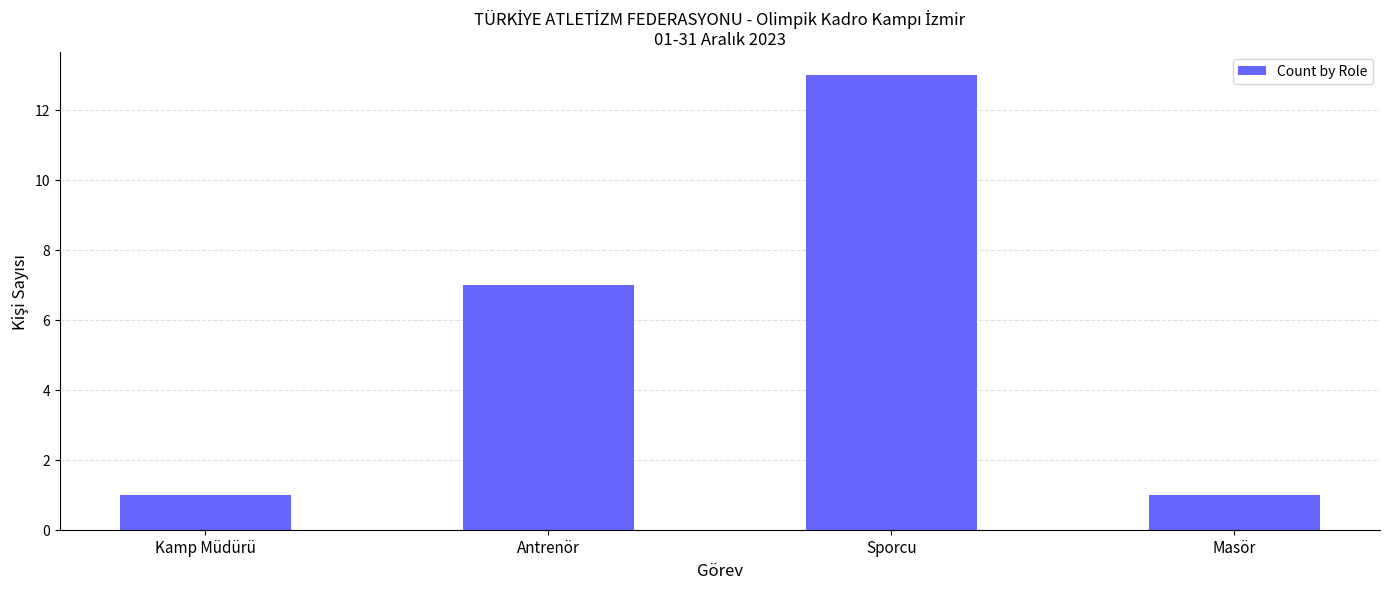

True or false: the data shows 4 at Antrenör.

False